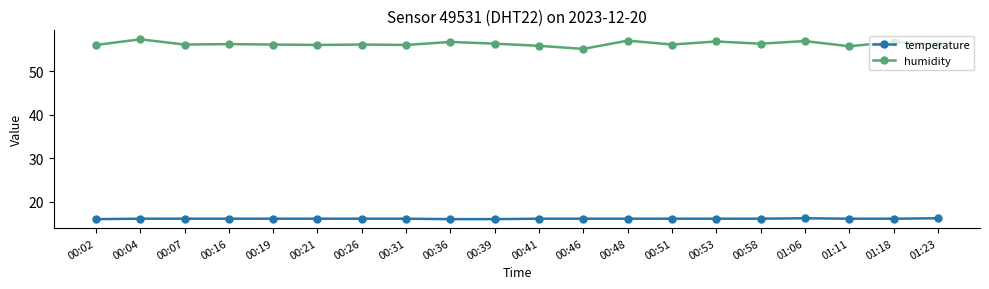

What is the spread (max minus min) of values at 01:11?

39.7